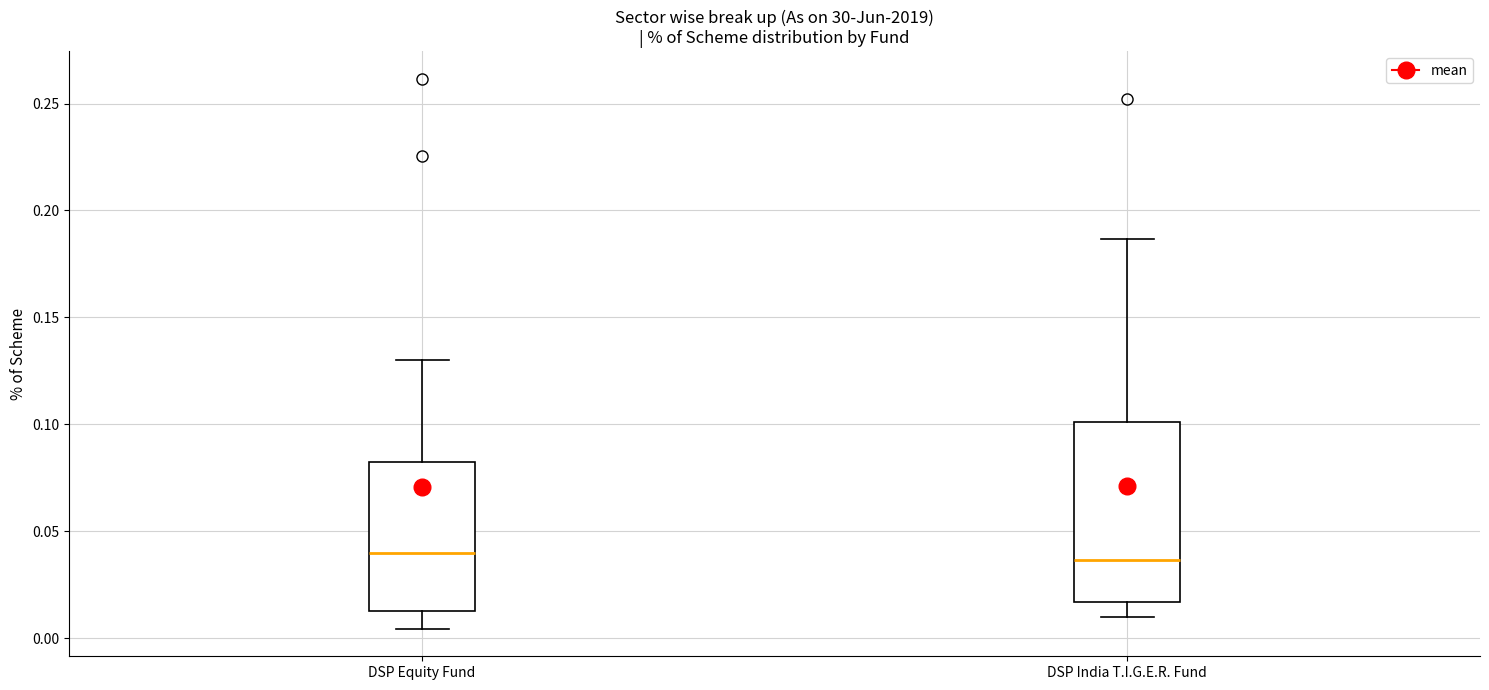

Reading left to right, transcribe this box plot: for each box, give where its median line is, the range the box spans, and where its two whiskers end, as read against the y-axis. The values are not printed on the chart, so give them approximately, as read against the axis.

DSP Equity Fund: median 0.040, box 0.015 to 0.080, whiskers 0.005 to 0.130
DSP India T.I.G.E.R. Fund: median 0.035, box 0.015 to 0.100, whiskers 0.010 to 0.185